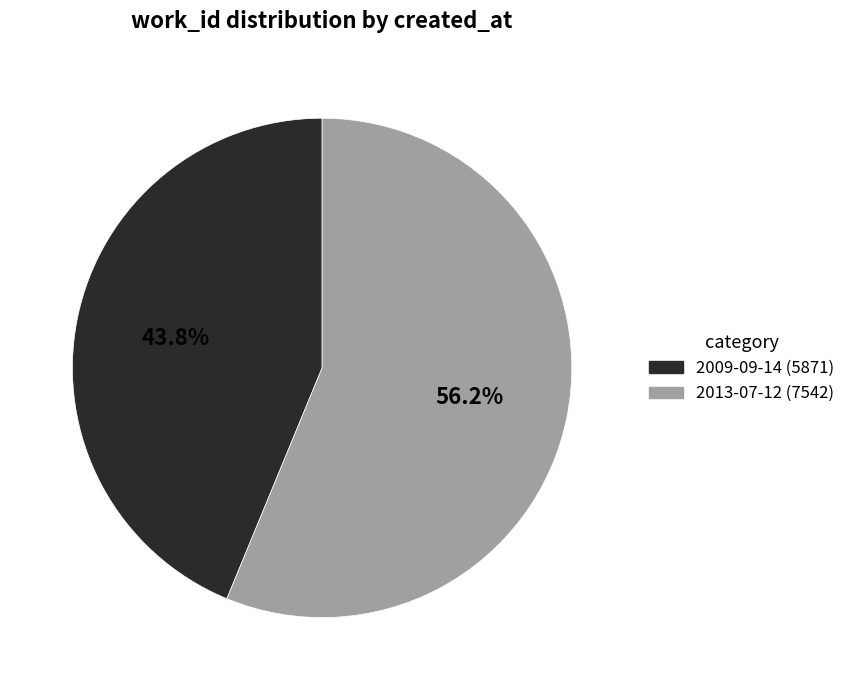

Is it true that 2013-07-12 is 64% of the pie?

False